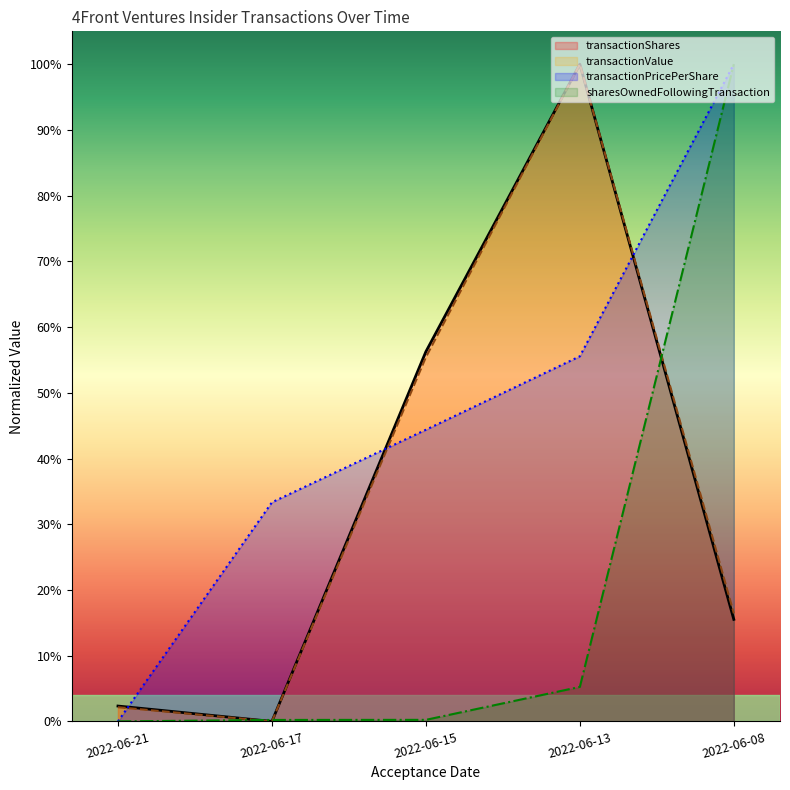

How many times do sharesOwnedFollowingTransaction and transactionValue cross each other?

3